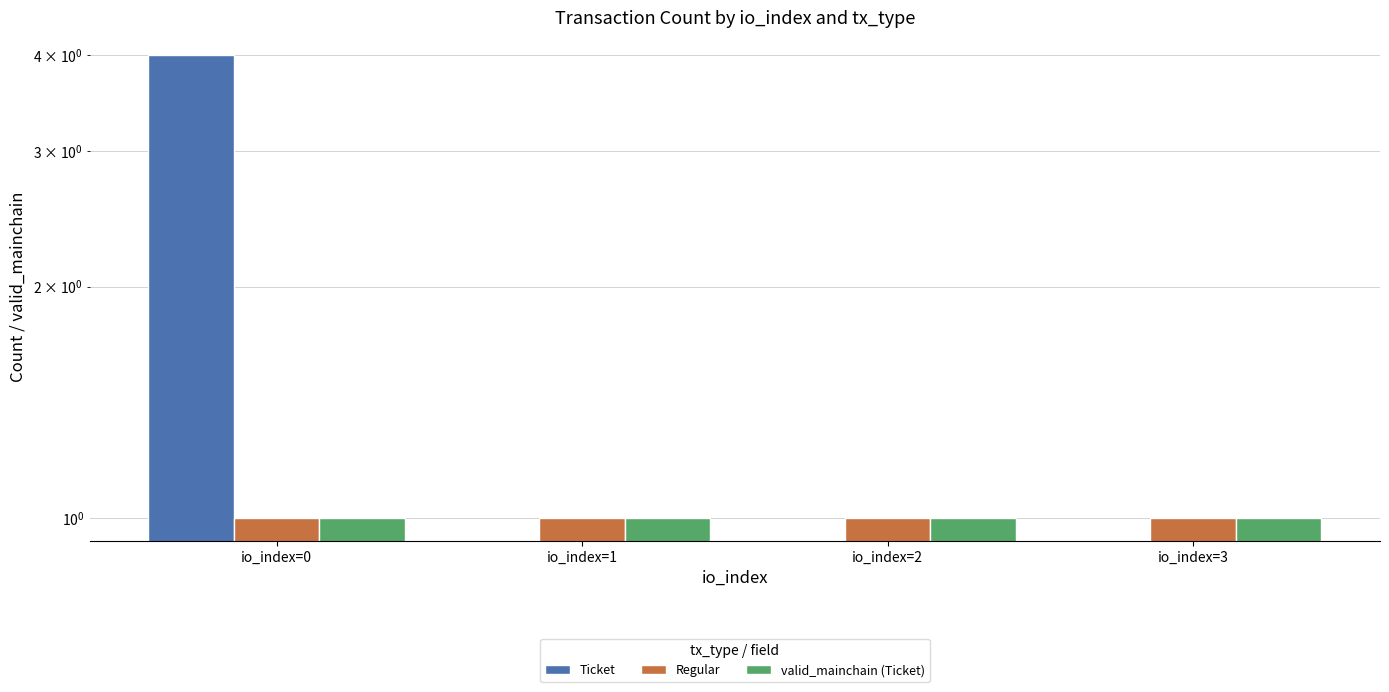

What is the minimum value for valid_mainchain (Ticket)?

1